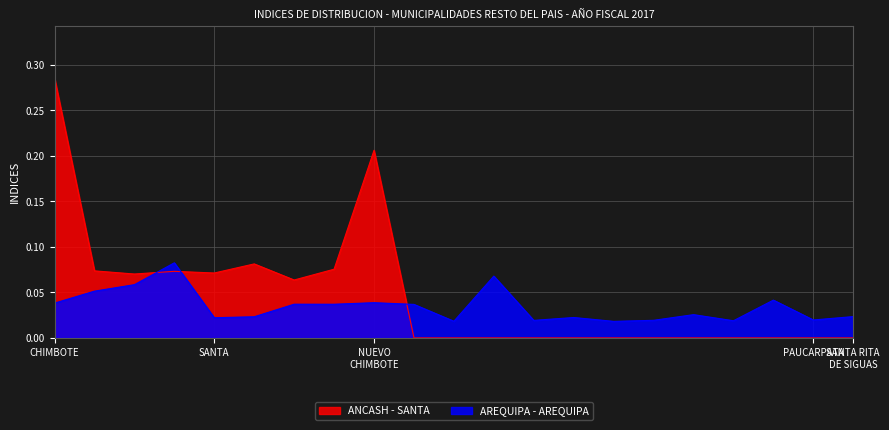

What is the difference between the maximum and minimum values?

0.1